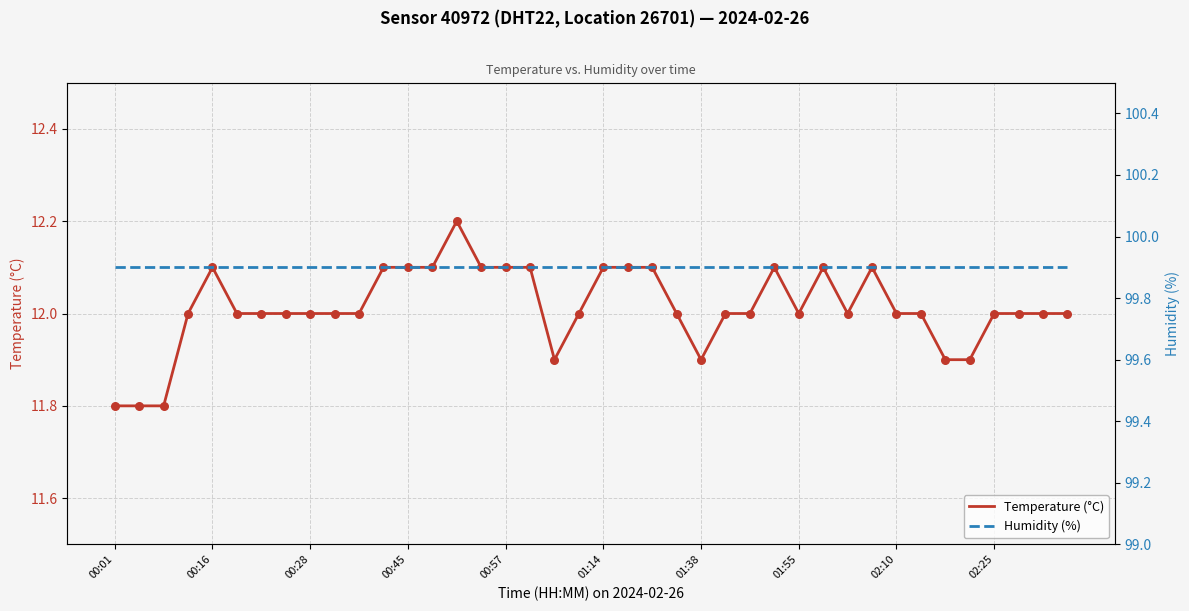

At which category is the sum across all series the highest?

14